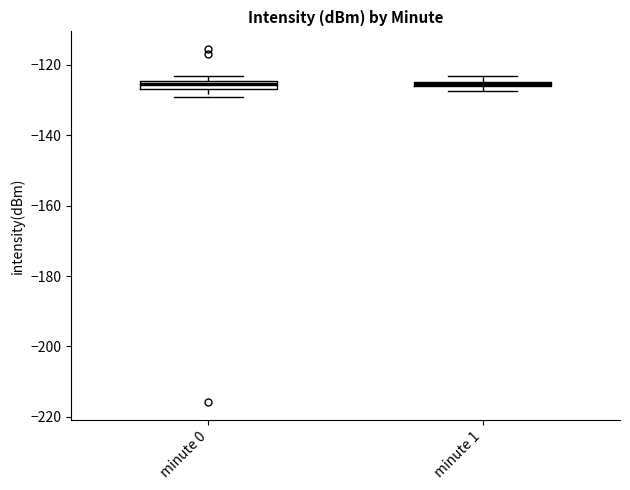

Where is the lower edge of the box for minute 0 on the y-axis? The values are not printed on the chart, so give them approximately, as read against the axis.

-126